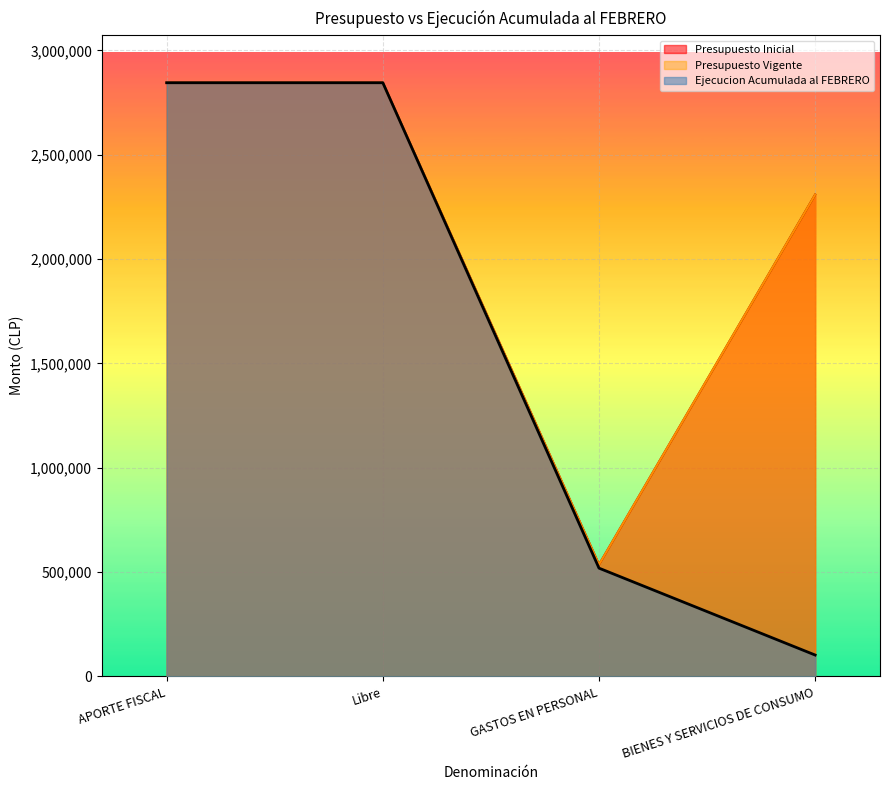

What is the difference between the second highest and second lowest values in the Presupuesto Inicial series?

536218